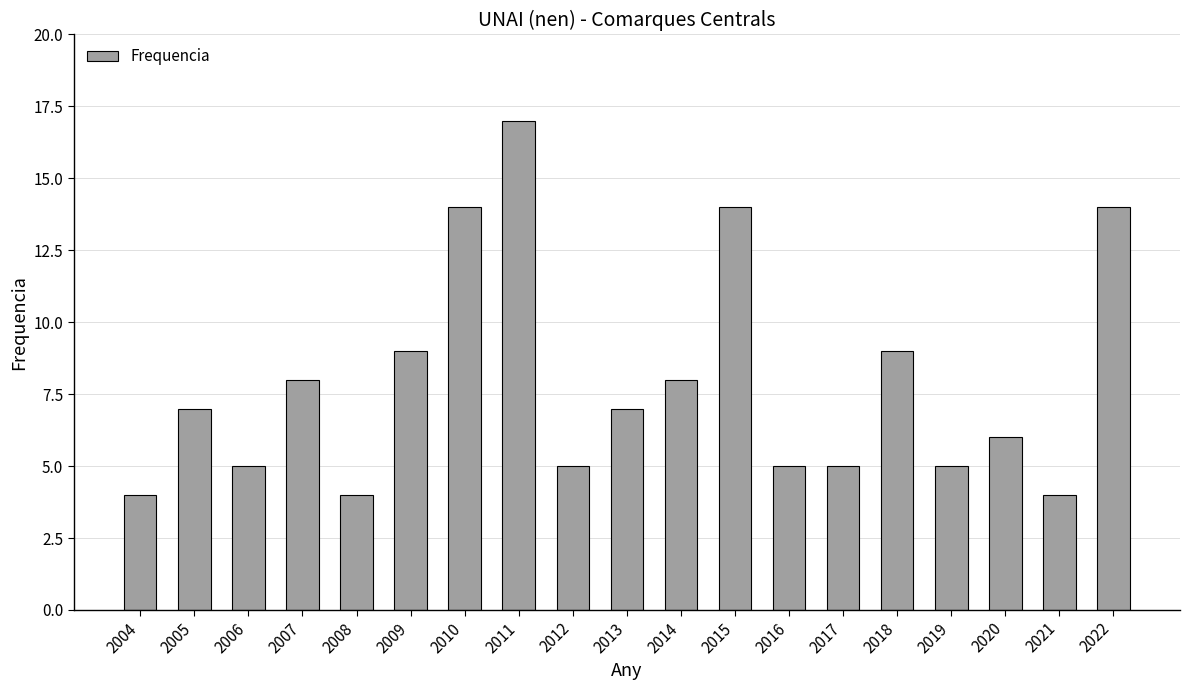

What is the value of the 4th bar from the left?

8